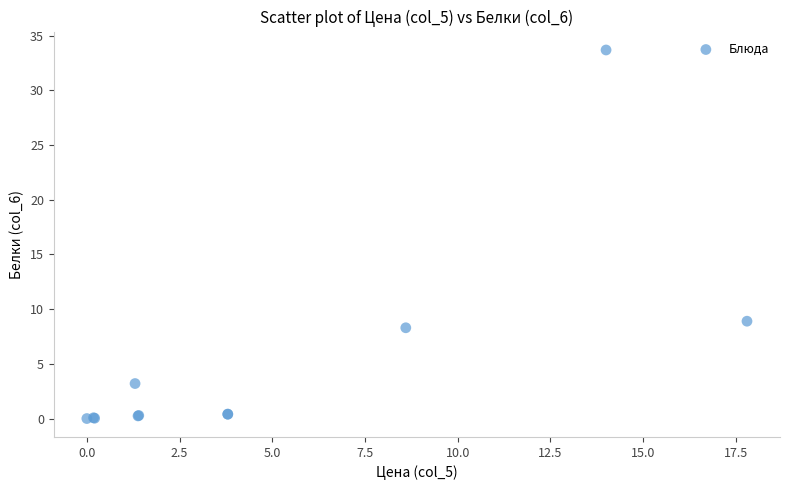

What Y value in the scatter plot is closest to 16?

8.9